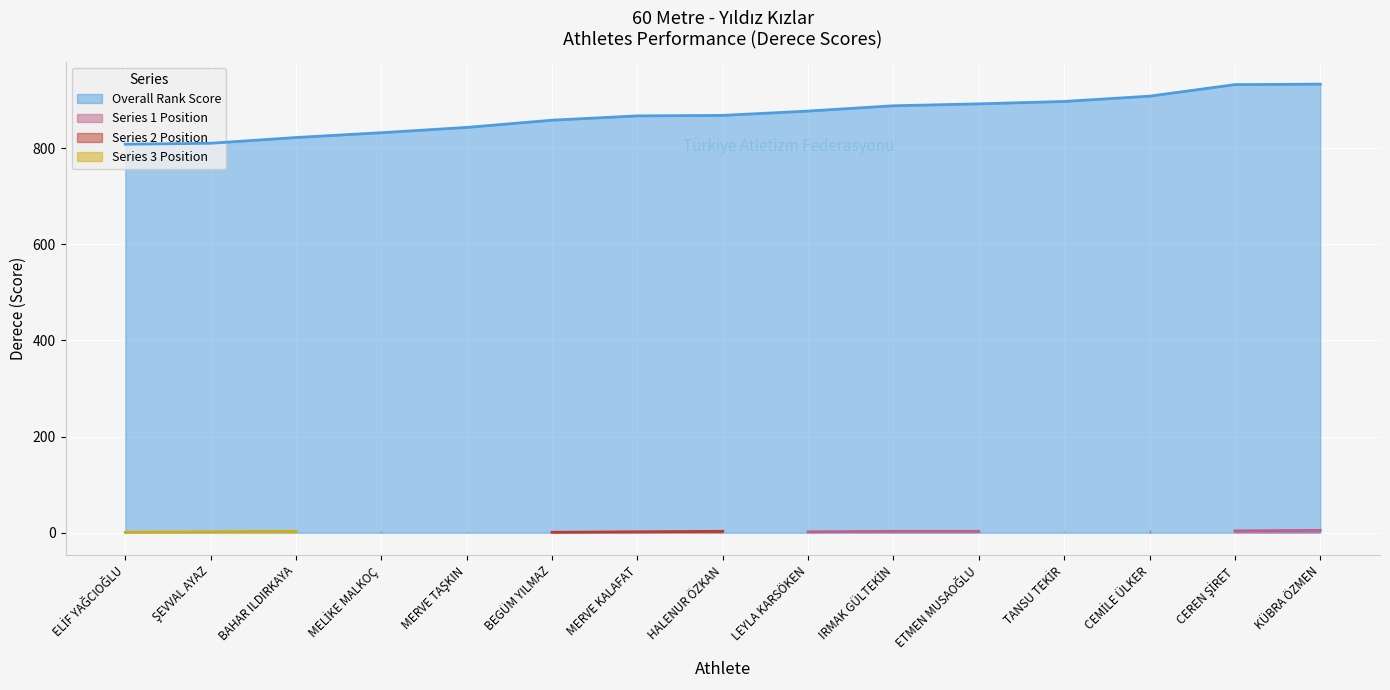

Does the chart display data point markers on the line(s)?

No